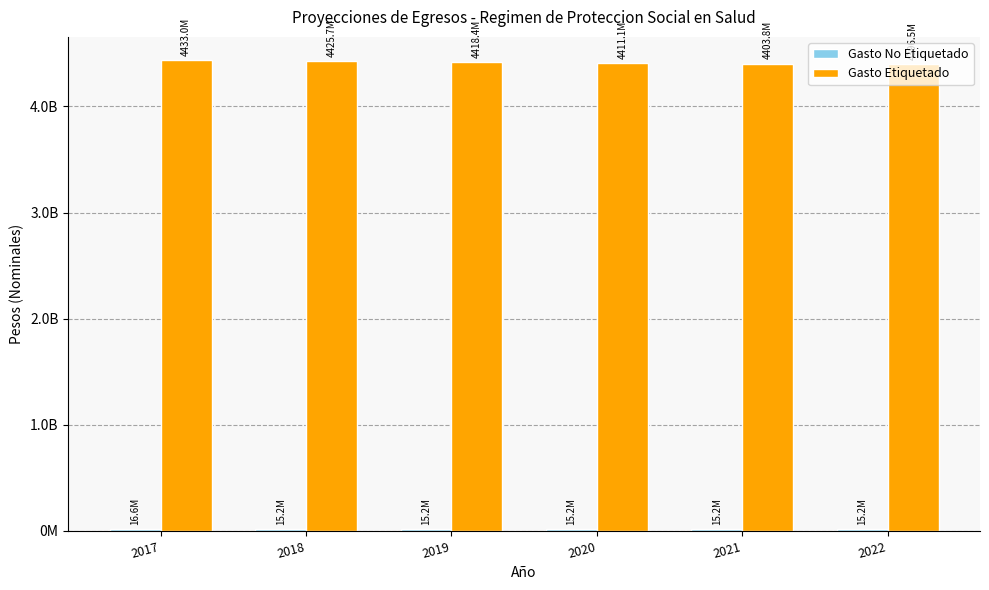

The value of Gasto No Etiquetado at 2018 is 9233855. True or false?

False